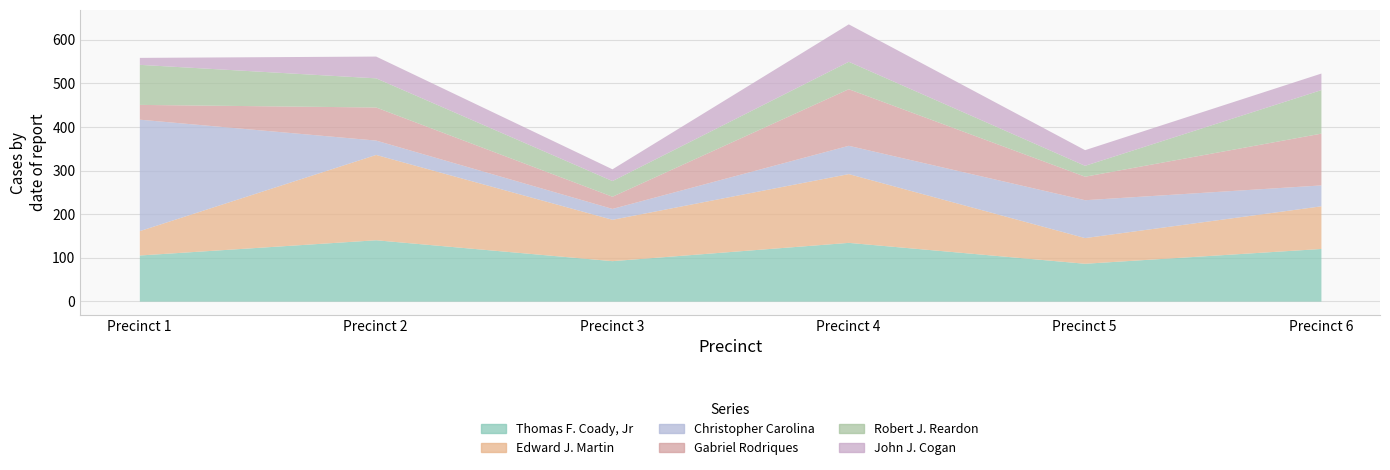

What are all the series names shown in the legend?

Thomas F. Coady, Jr, Edward J. Martin, Christopher Carolina, Gabriel Rodriques, Robert J. Reardon, John J. Cogan